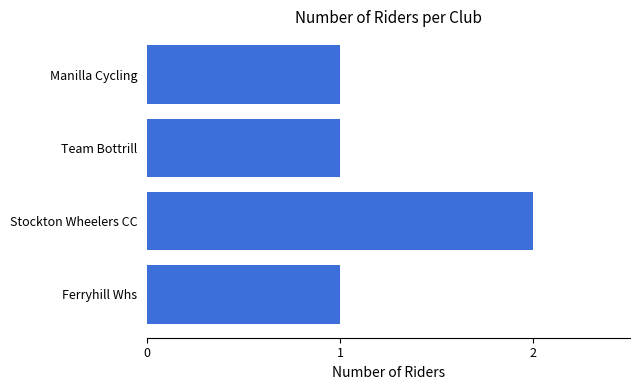

Which category has the highest value across all series?

Stockton Wheelers CC